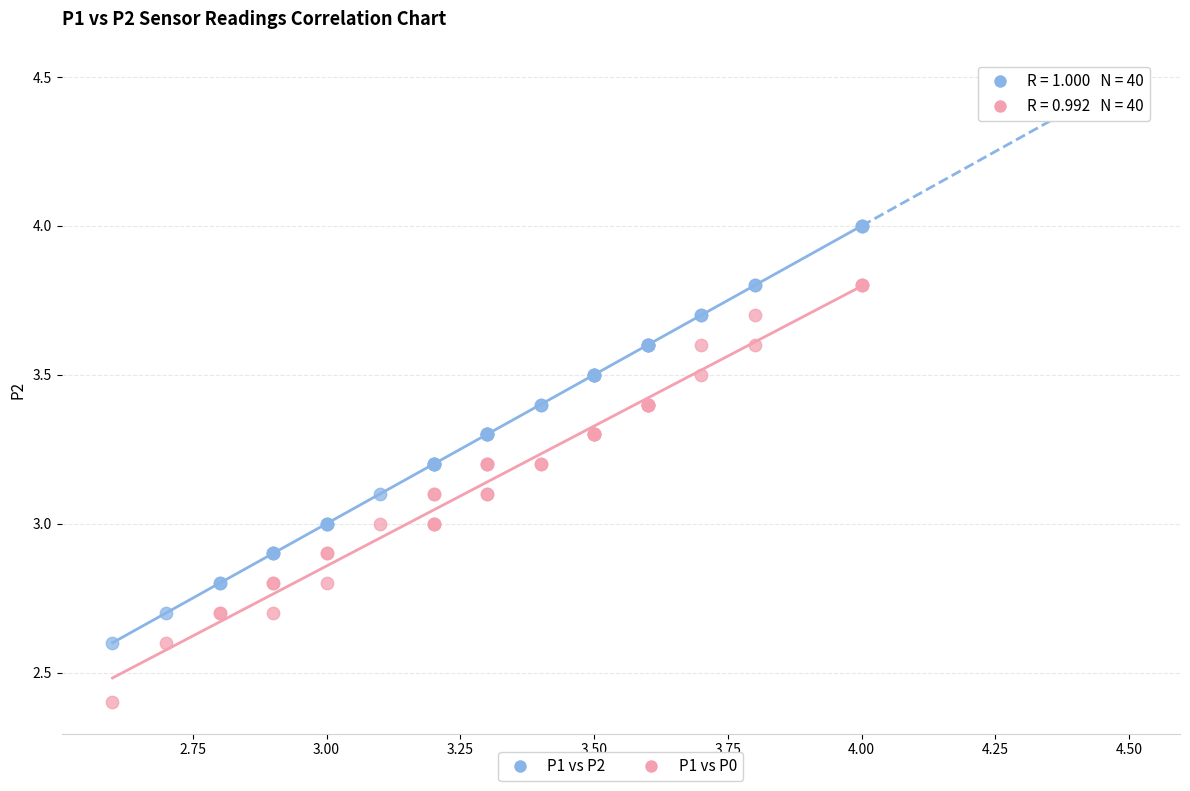

Which series reaches the maximum Y coordinate?

P1 vs P2